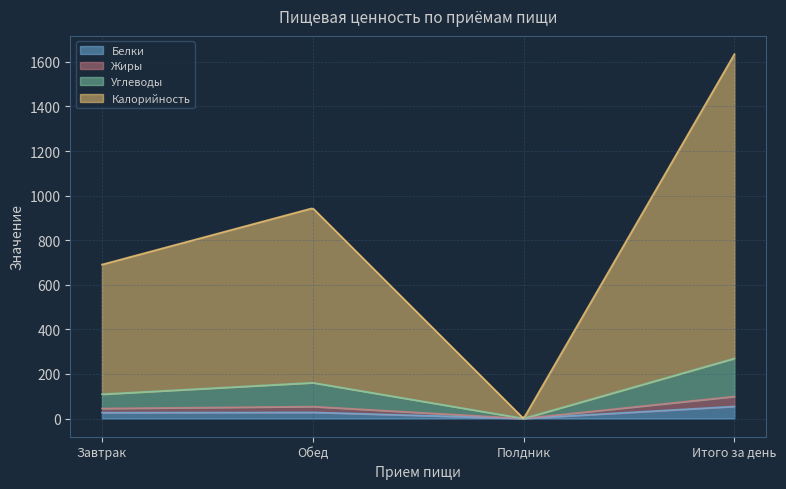

Is it true that Жиры equals 18.7 at Завтрак?

True